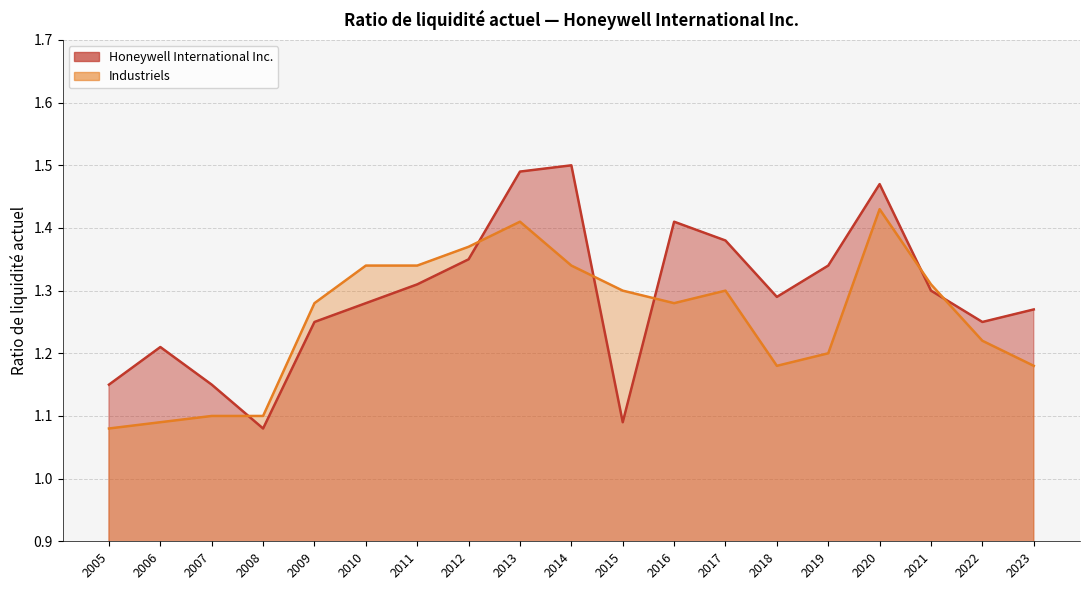

The value of Industriels at 2018 is 0.7. True or false?

False